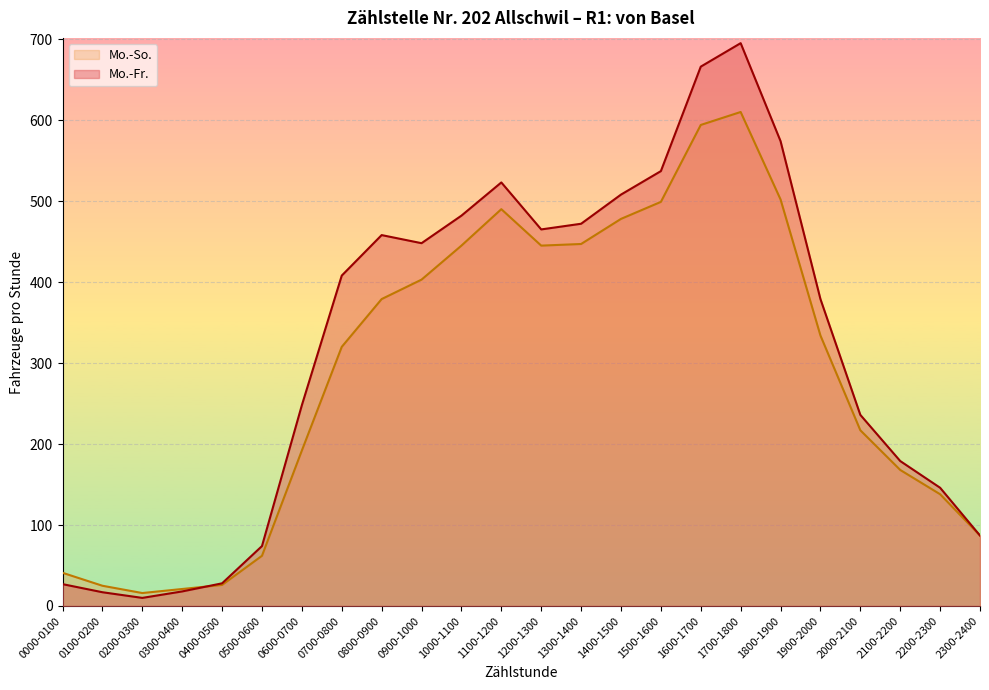

Where is the first local minimum for Mo.-Fr.?

0200-0300